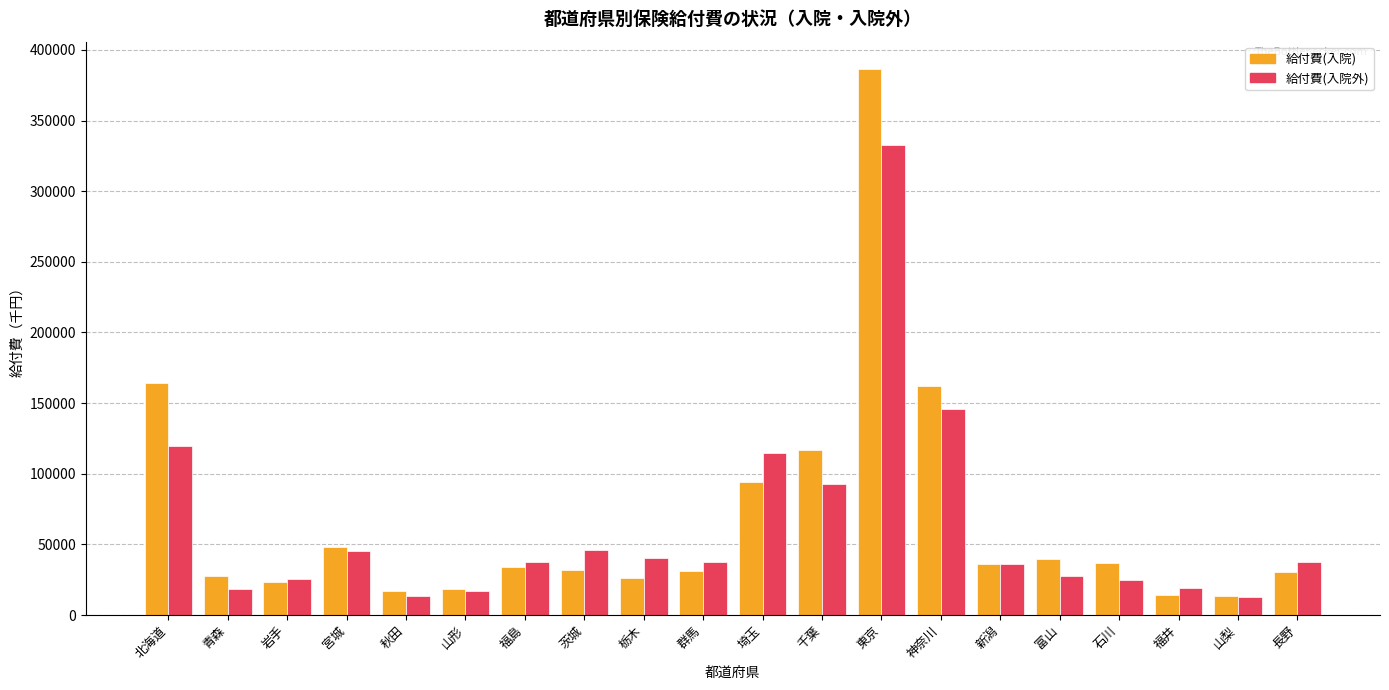

Where does the 給付費(入院) series first go above 34286?

北海道